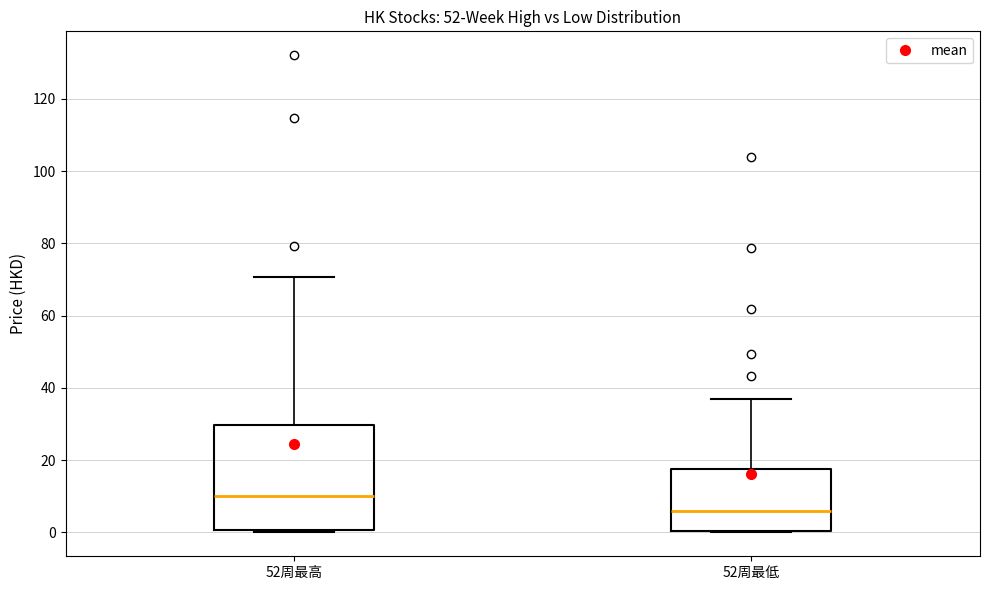

Reading left to right, read every box against the y-axis: the position of its median line, the range the box covers, and the ends of its whiskers. The values are not printed on the chart, so give them approximately, as read against the axis.

52周最高: median 10, box 0 to 30, whiskers 0 (just below the box's lower edge) to 70
52周最低: median 6, box 0 to 18, whiskers 0 to 36